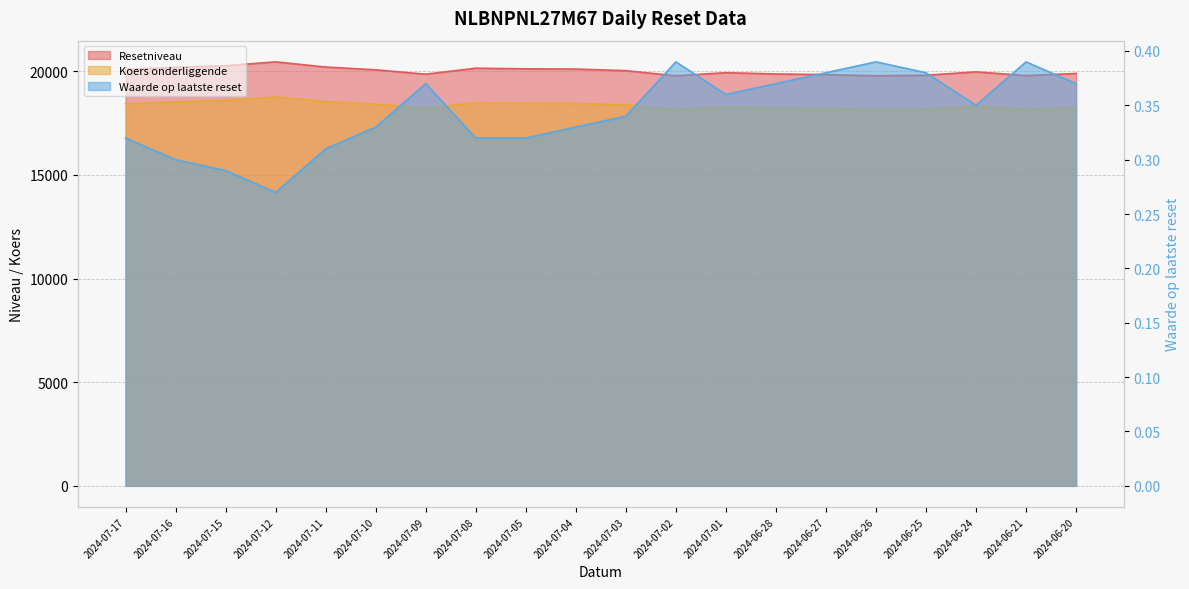

Reading left to right, what are all the values shown in this chart?

Resetniveau: 2024-07-17=20096.7	2024-07-16=20192.2	2024-07-15=20274.2	2024-07-12=20458.6	2024-07-11=20208.7	2024-07-10=20075.1	2024-07-09=19864.1	2024-07-08=20152.7	2024-07-05=20122.8	2024-07-04=20111.0	2024-07-03=20034.1	2024-07-02=19786.7	2024-07-01=19936.8	2024-06-28=19875.2	2024-06-27=19843.9	2024-06-26=19789.2	2024-06-25=19813.6	2024-06-24=19974.9	2024-06-21=19798.2	2024-06-20=19897.1
Koers onderliggende: 2024-07-17=18437.3	2024-07-16=18525.0	2024-07-15=18600.2	2024-07-12=18769.4	2024-07-11=18540.1	2024-07-10=18417.5	2024-07-09=18223.9	2024-07-08=18488.7	2024-07-05=18461.3	2024-07-04=18450.5	2024-07-03=18379.9	2024-07-02=18152.9	2024-07-01=18290.7	2024-06-28=18234.1	2024-06-27=18205.4	2024-06-26=18155.2	2024-06-25=18177.6	2024-06-24=18325.6	2024-06-21=18163.5	2024-06-20=18254.2
Waarde op laatste reset: 2024-07-17=0.3	2024-07-16=0.3	2024-07-15=0.3	2024-07-12=0.3	2024-07-11=0.3	2024-07-10=0.3	2024-07-09=0.4	2024-07-08=0.3	2024-07-05=0.3	2024-07-04=0.3	2024-07-03=0.3	2024-07-02=0.4	2024-07-01=0.4	2024-06-28=0.4	2024-06-27=0.4	2024-06-26=0.4	2024-06-25=0.4	2024-06-24=0.3	2024-06-21=0.4	2024-06-20=0.4